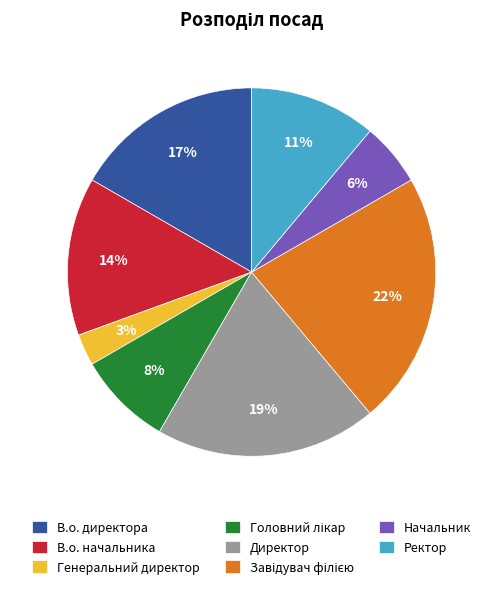

What percentage is the Директор slice, to the nearest percent?

19%